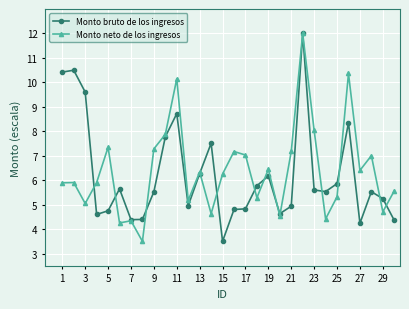

True or false: Monto bruto de los ingresos and Monto neto de los ingresos intersect in this chart.

True